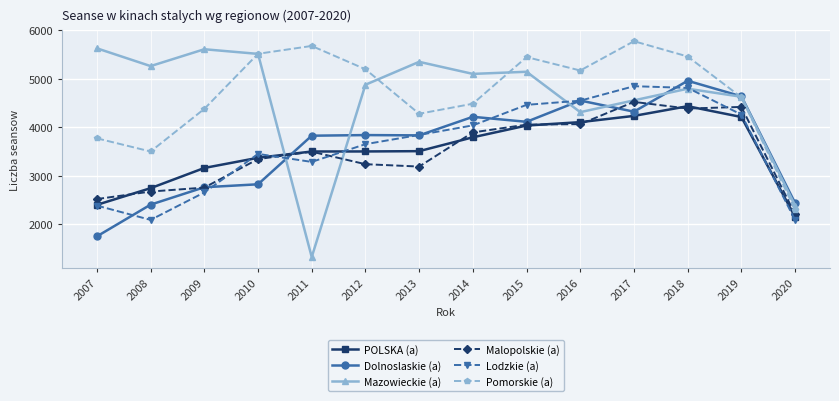

Between 2011 and 2015, which series saw the biggest shift?

Mazowieckie (a)